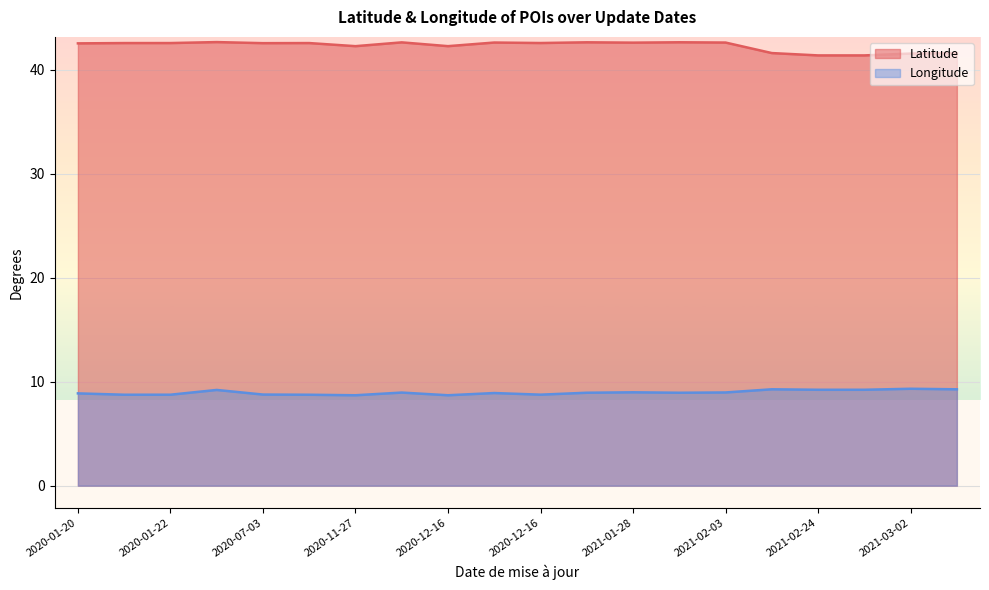

Which series changed the most between 2021-03-02 and 2020-12-03?

Latitude